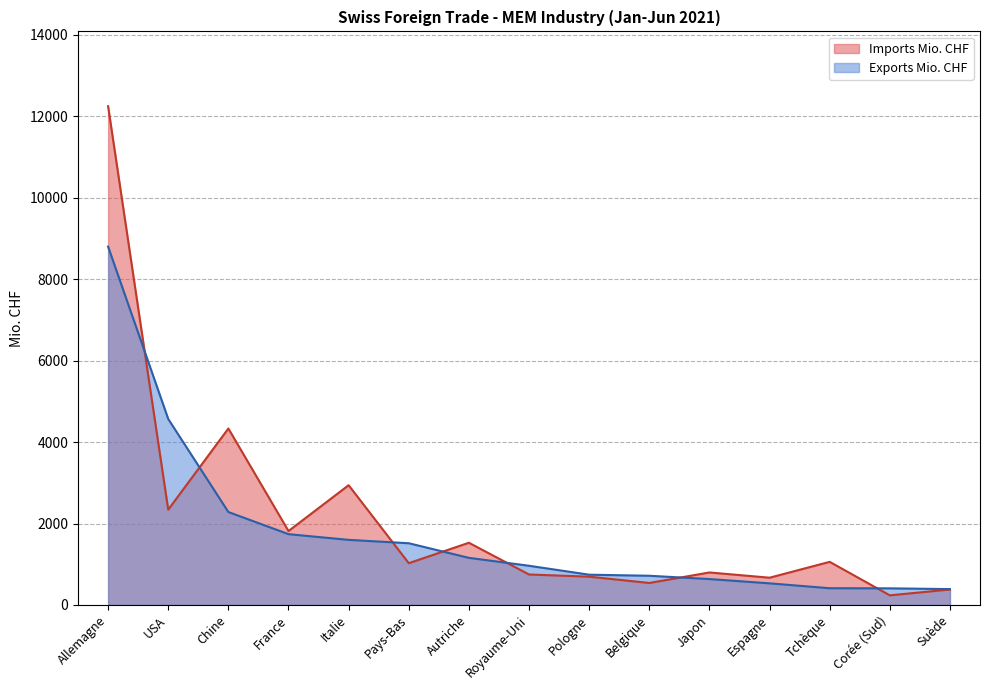

Read the Imports Mio. CHF value at Chine.

4333.8